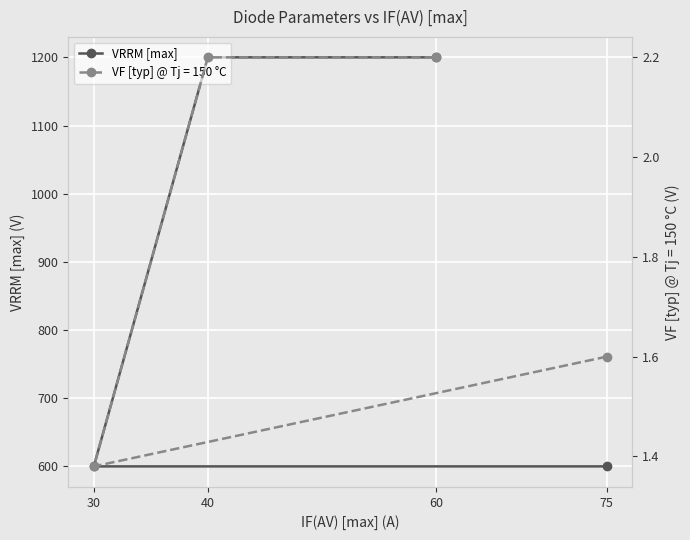

List the labels in order of value, largest first.

40, 60, 75, 30